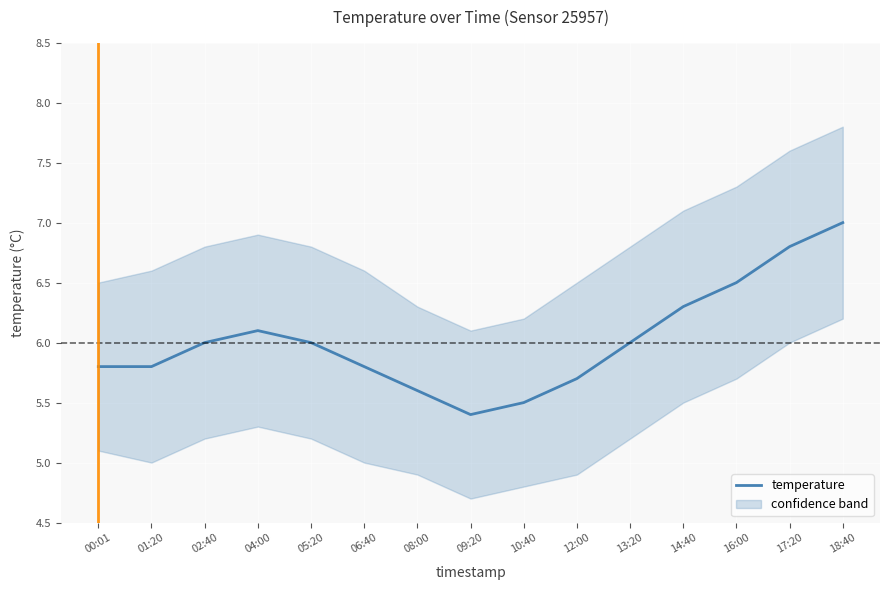

Is it true that the value at 13:20 is 8.7?

False